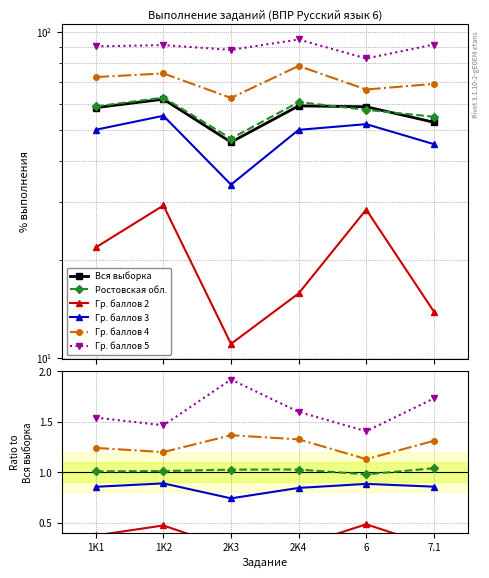

What is the label of the 5th point from the left?

6